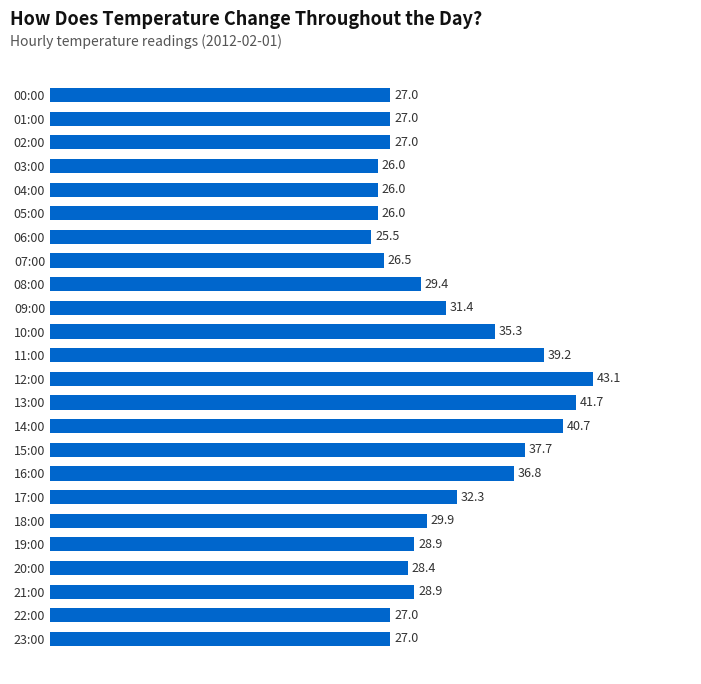

What is the smallest value displayed?

25.5